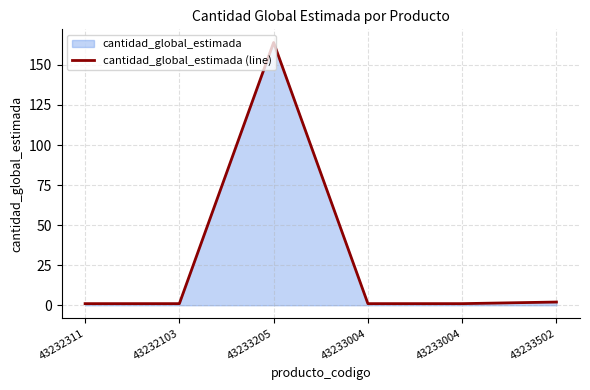

What is the value of the 6th point from the left?

2